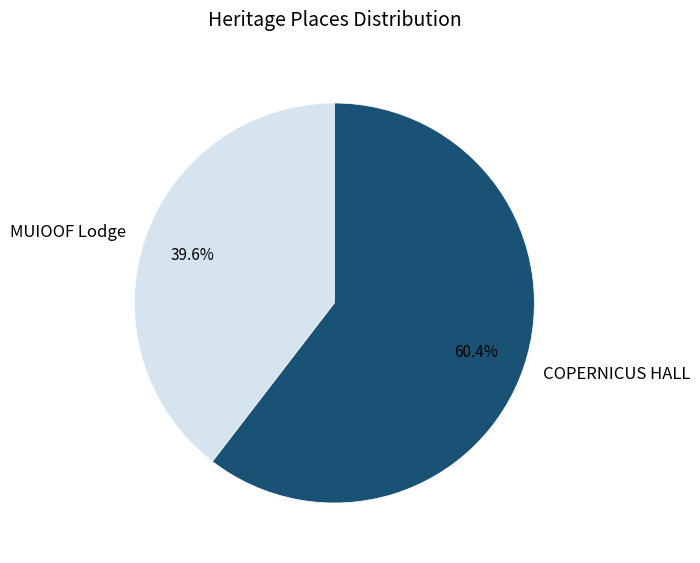

Does COPERNICUS HALL account for over 50% of the chart?

Yes